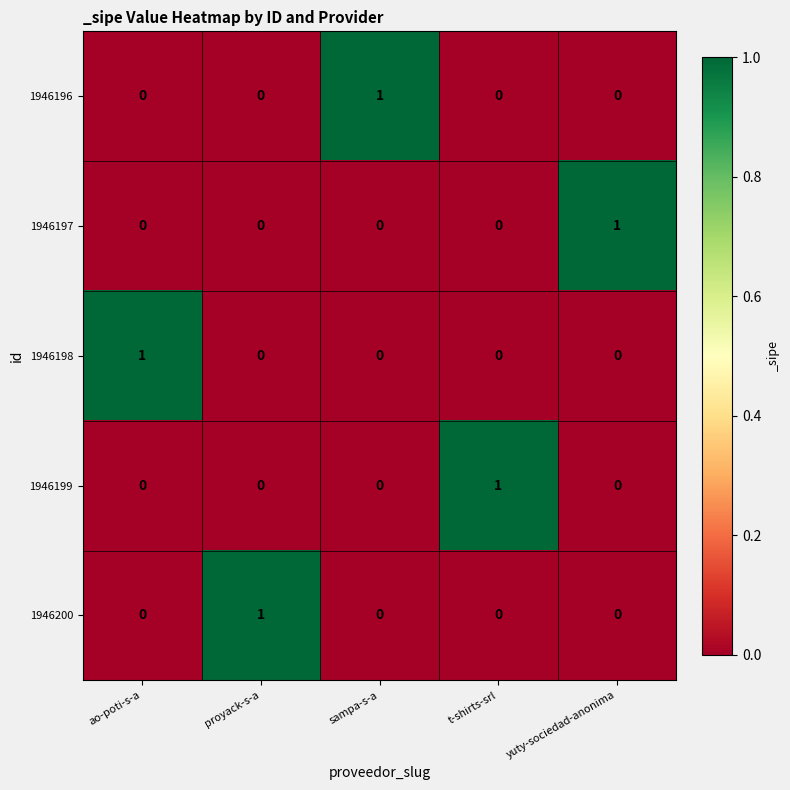

The value of 1946198 at proyack-s-a is 0. True or false?

True